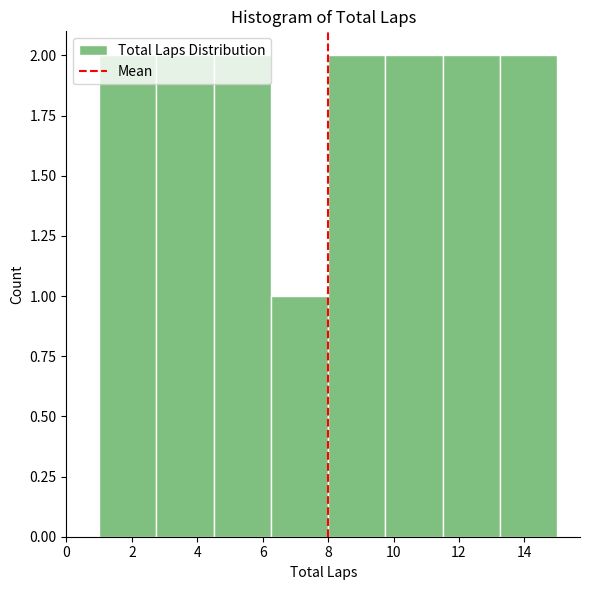

What is the height of the bar covering 6.25 to 8.00 on the x-axis? Neither the bar edges nor the heights are printed on the chart, so give them approximately, as read against the axes.

1